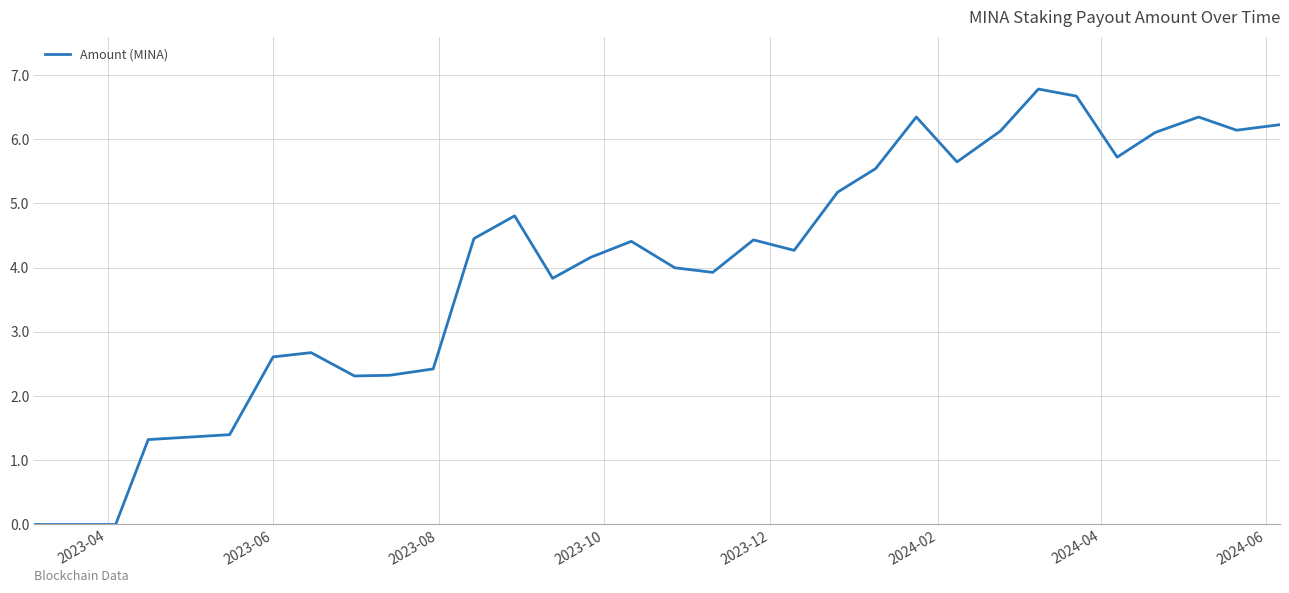

What is the difference between the maximum and minimum values?

6.8